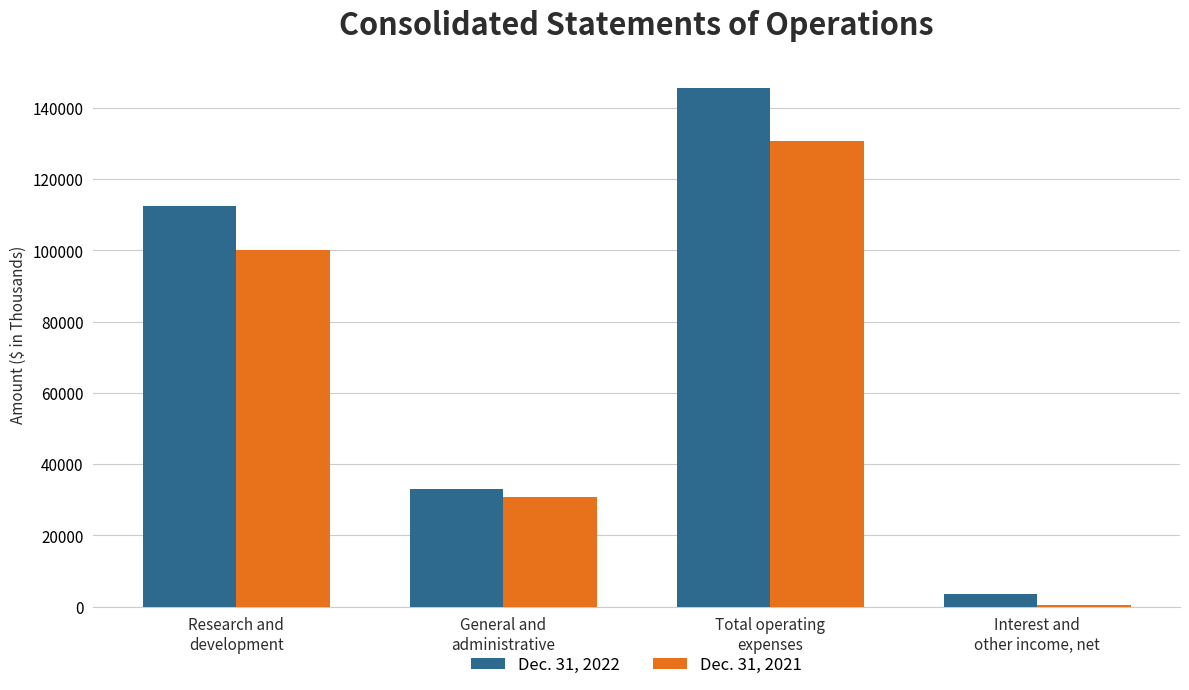

Is it true that Dec. 31, 2021 equals 49264 at General and
administrative?

False